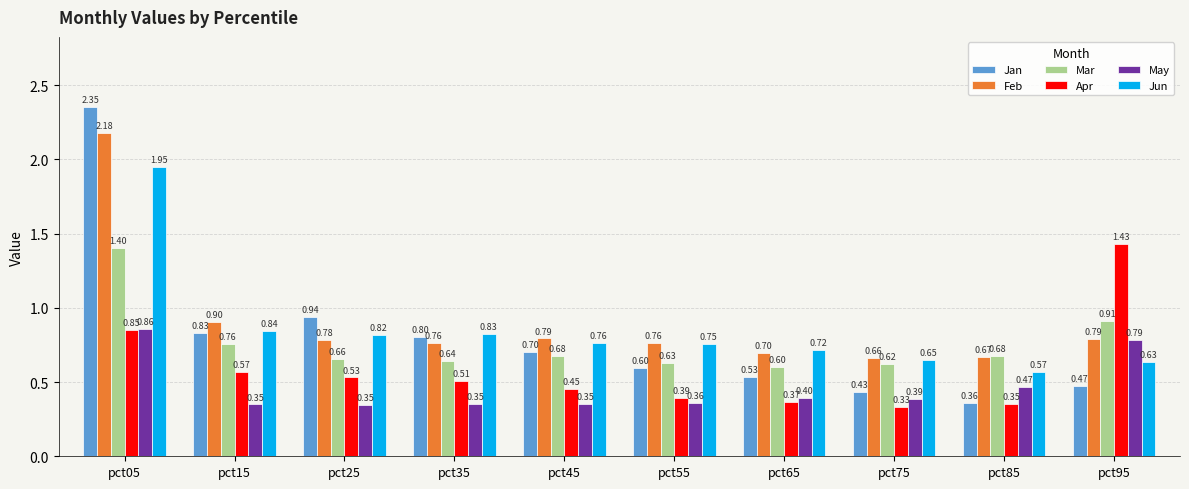

The value of Jun at pct15 is 1.4. True or false?

False